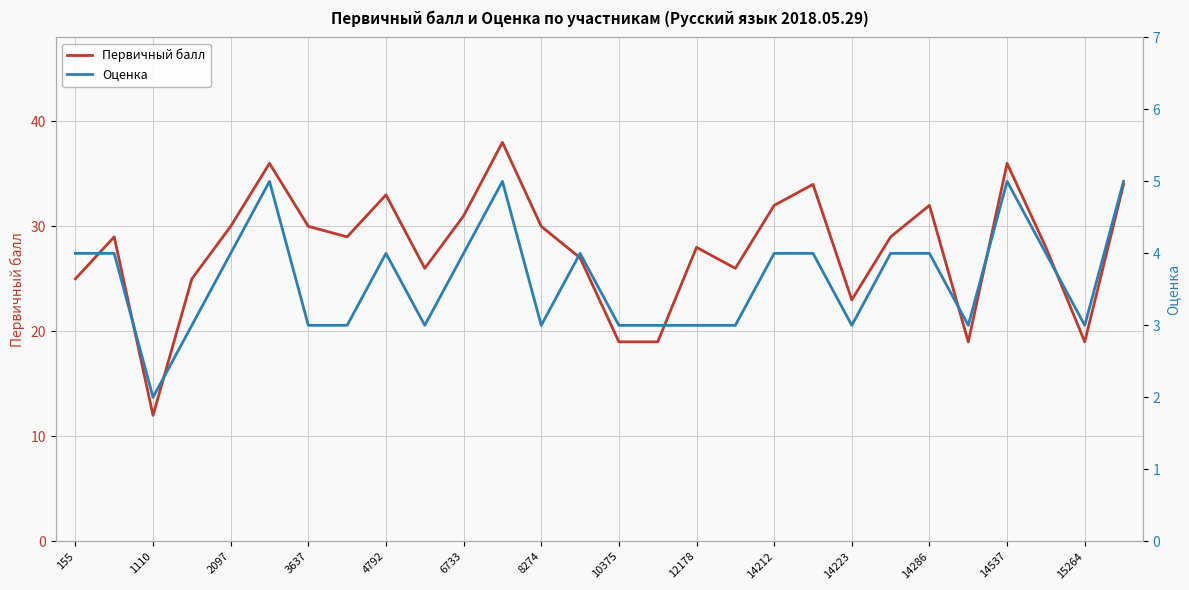

What are all the series names shown in the legend?

Первичный балл, Оценка